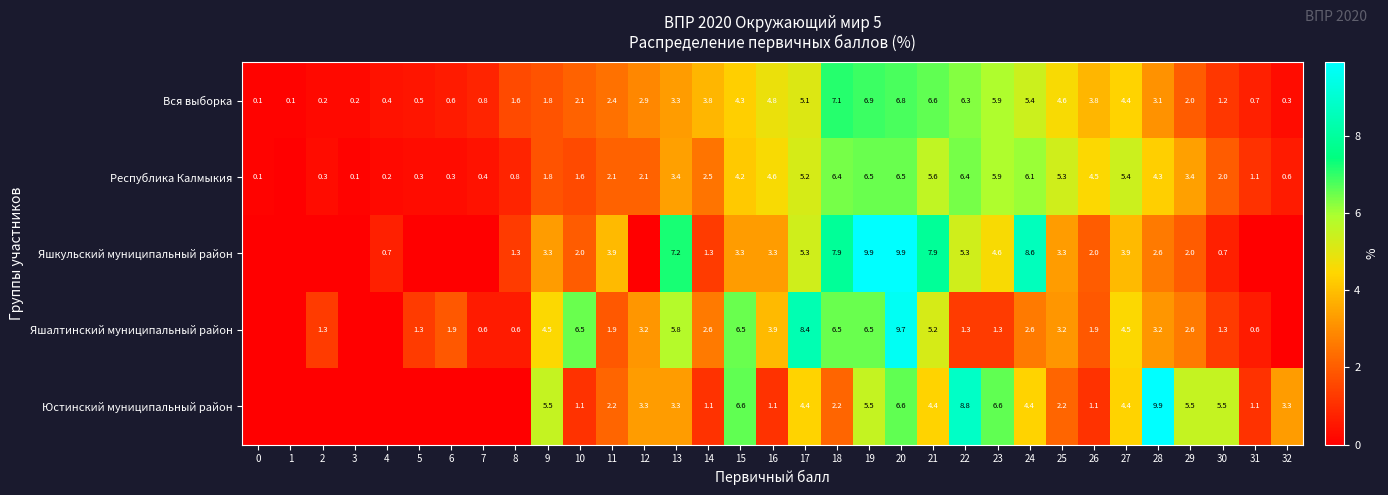

What is the difference between the second highest and minimum values in the Вся выборка series?

6.8